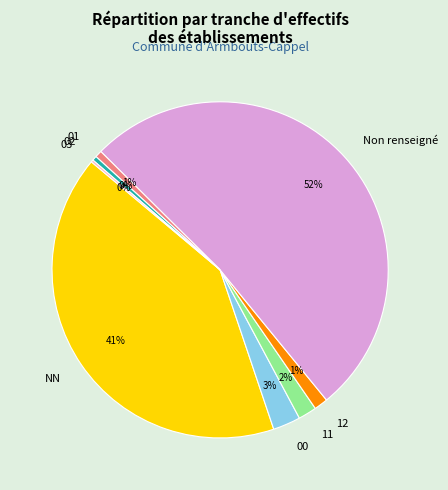

Do 01 and Non renseigné together represent more than half of the pie?

Yes